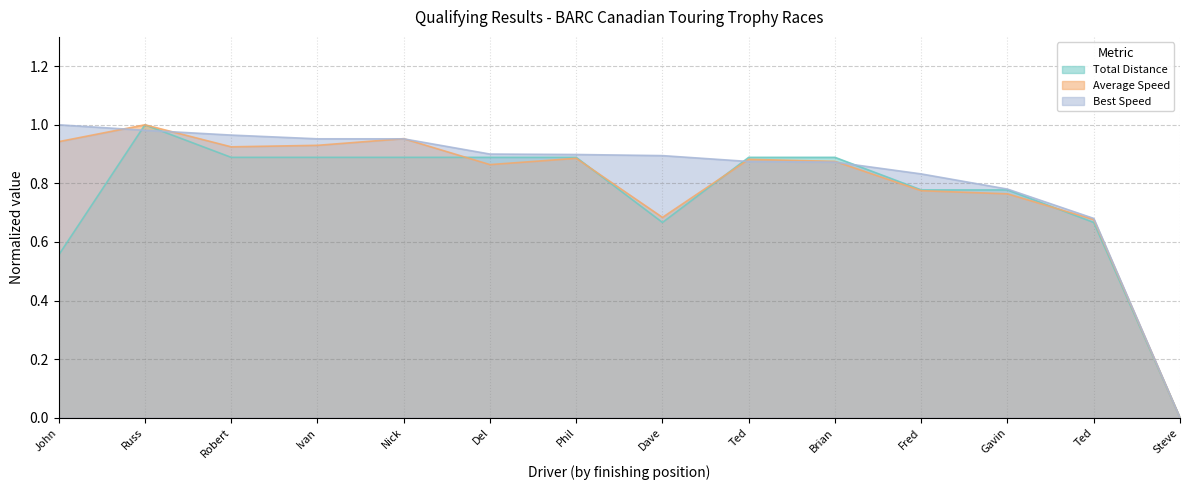

What are all the series names shown in the legend?

Total Distance, Average Speed, Best Speed